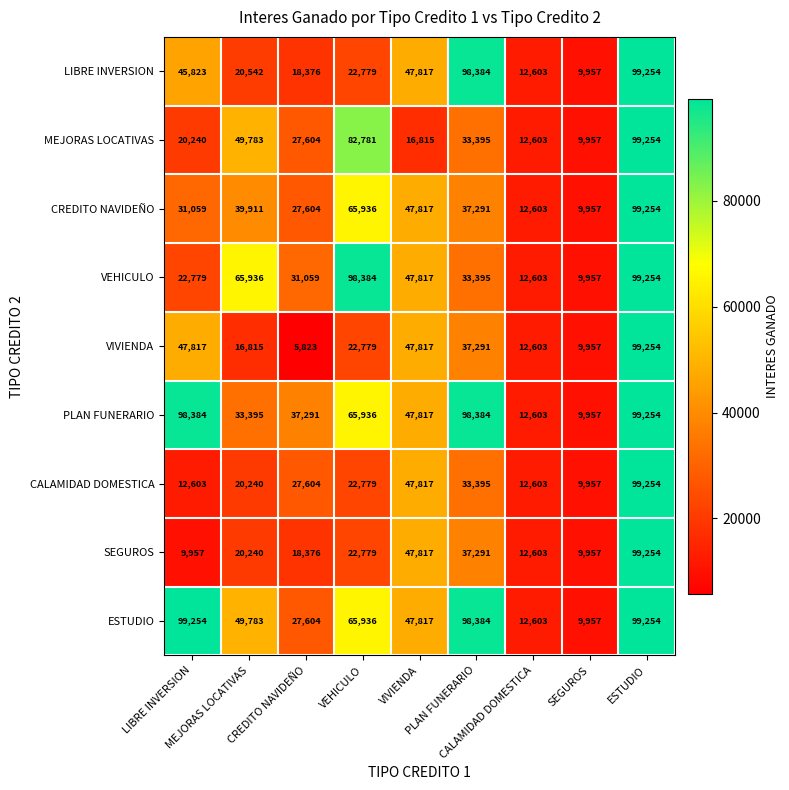

Which series has the widest spread of values?

VIVIENDA